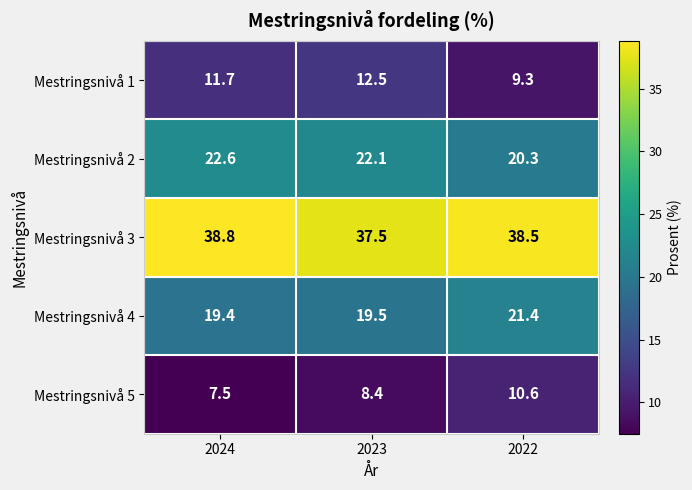

At 2024, list the series in order from largest to smallest.

Mestringsnivå 3, Mestringsnivå 2, Mestringsnivå 4, Mestringsnivå 1, Mestringsnivå 5